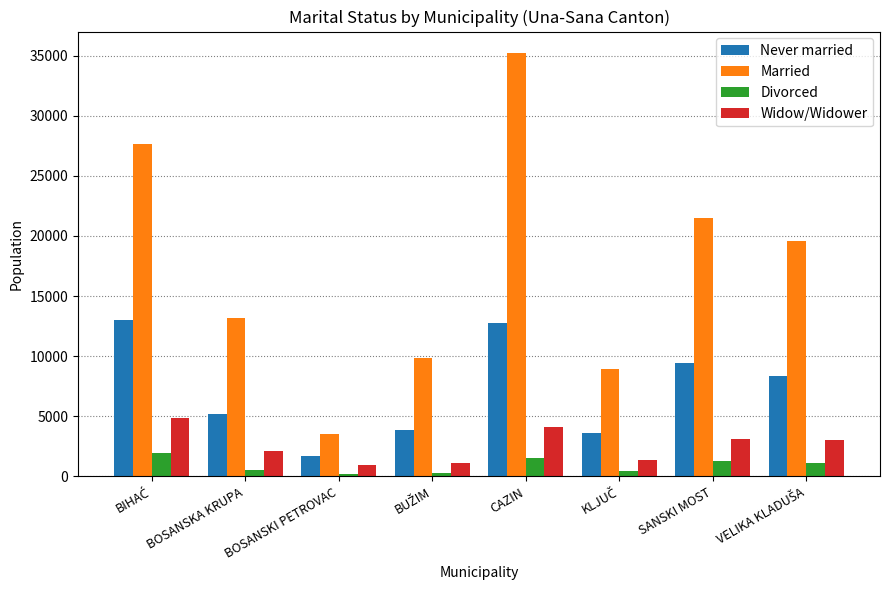

Which series has the largest total across all categories?

Married